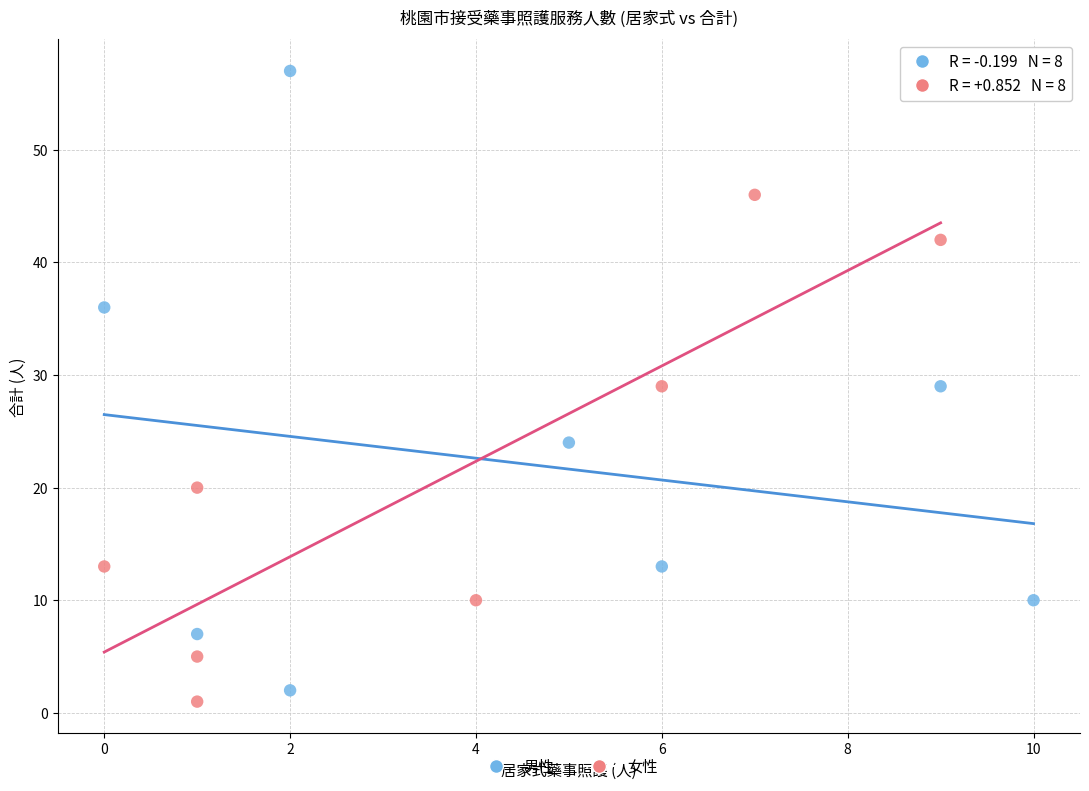

Which series reaches the minimum Y coordinate?

女性